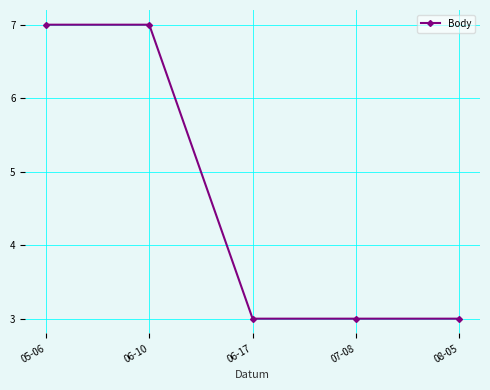

What is the sum of all values?

23